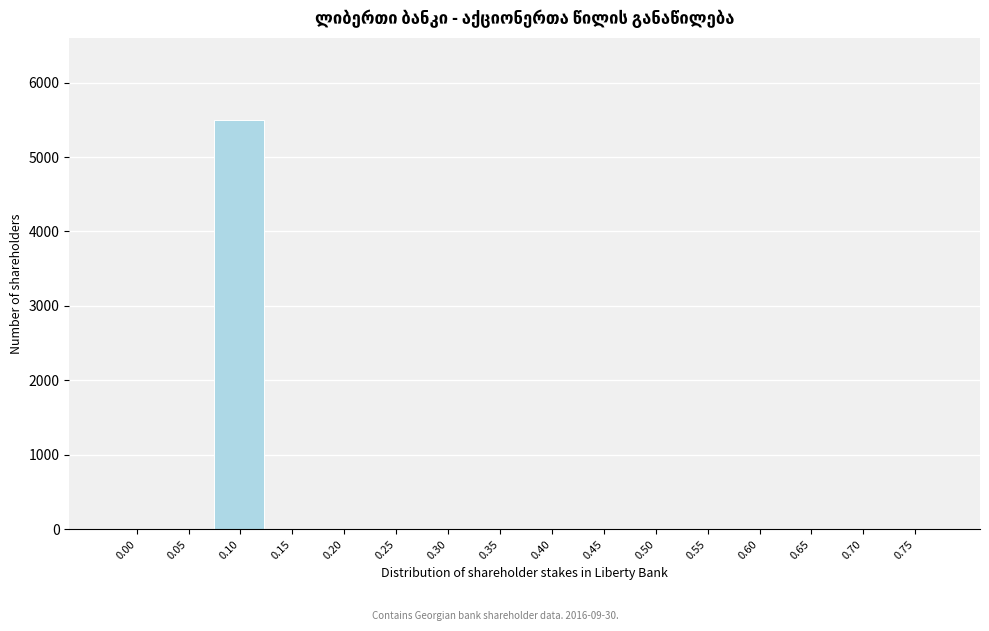

What is the greatest value displayed?

5500